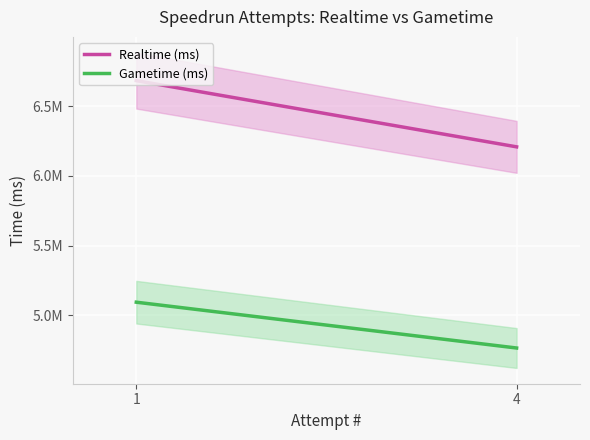

What is the sum of the Gametime (ms) values at 4 and 1?

9860683